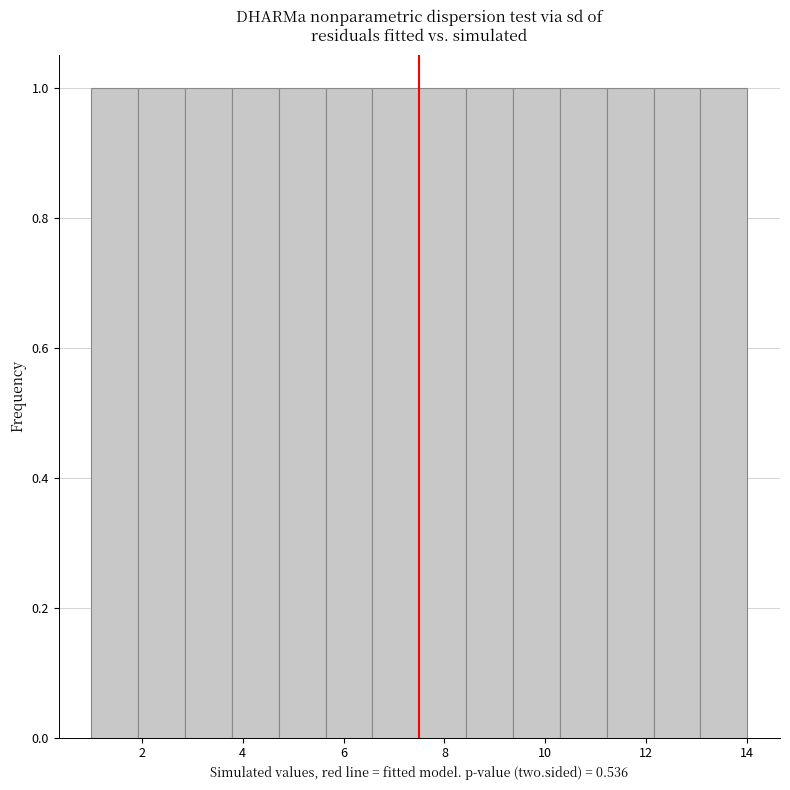

What is the height of the bar covering 10.2 to 11.2 on the x-axis? Neither the bar edges nor the heights are printed on the chart, so give them approximately, as read against the axes.

1